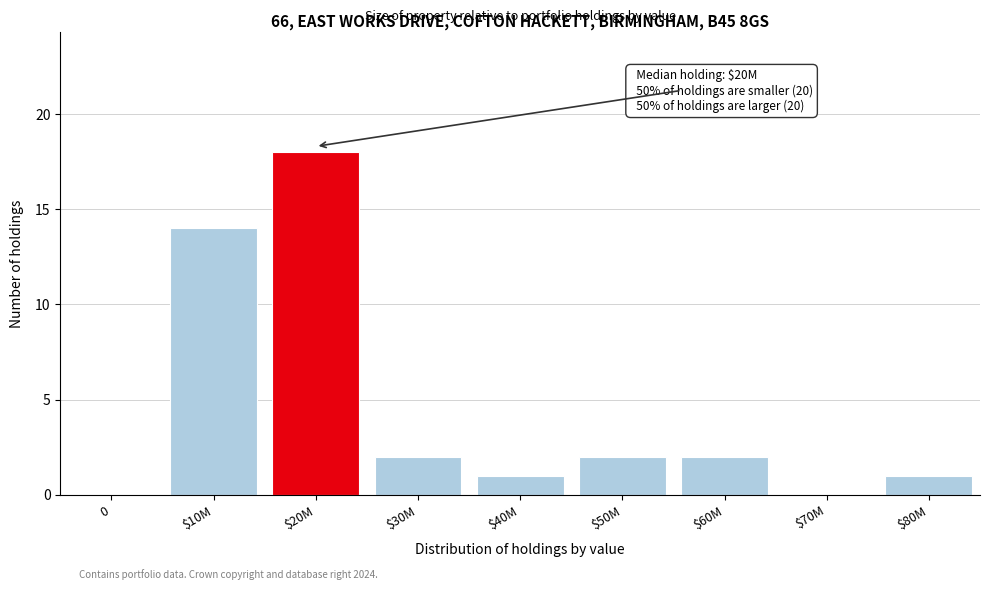

Is it true that the value at $20M is 30?

False